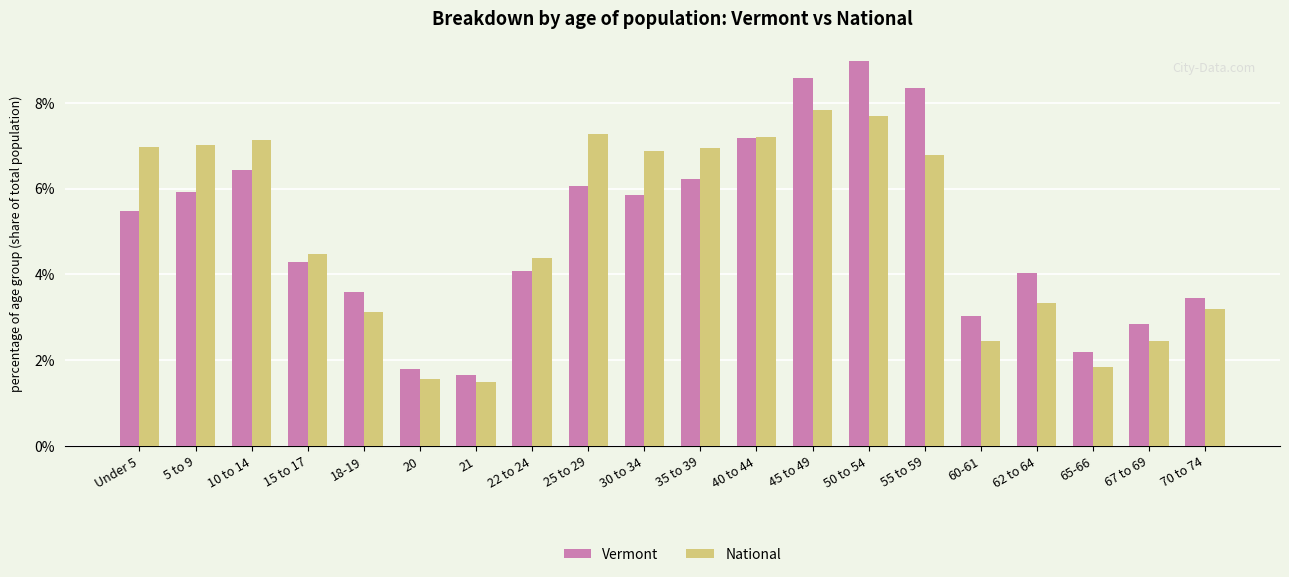

At which label does National first exceed 6?

Under 5